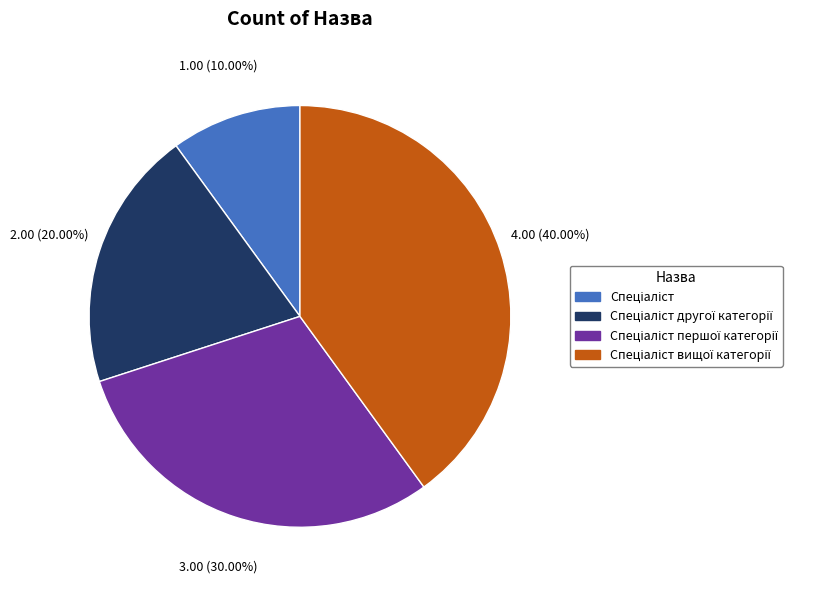

Does any single category account for the majority?

No